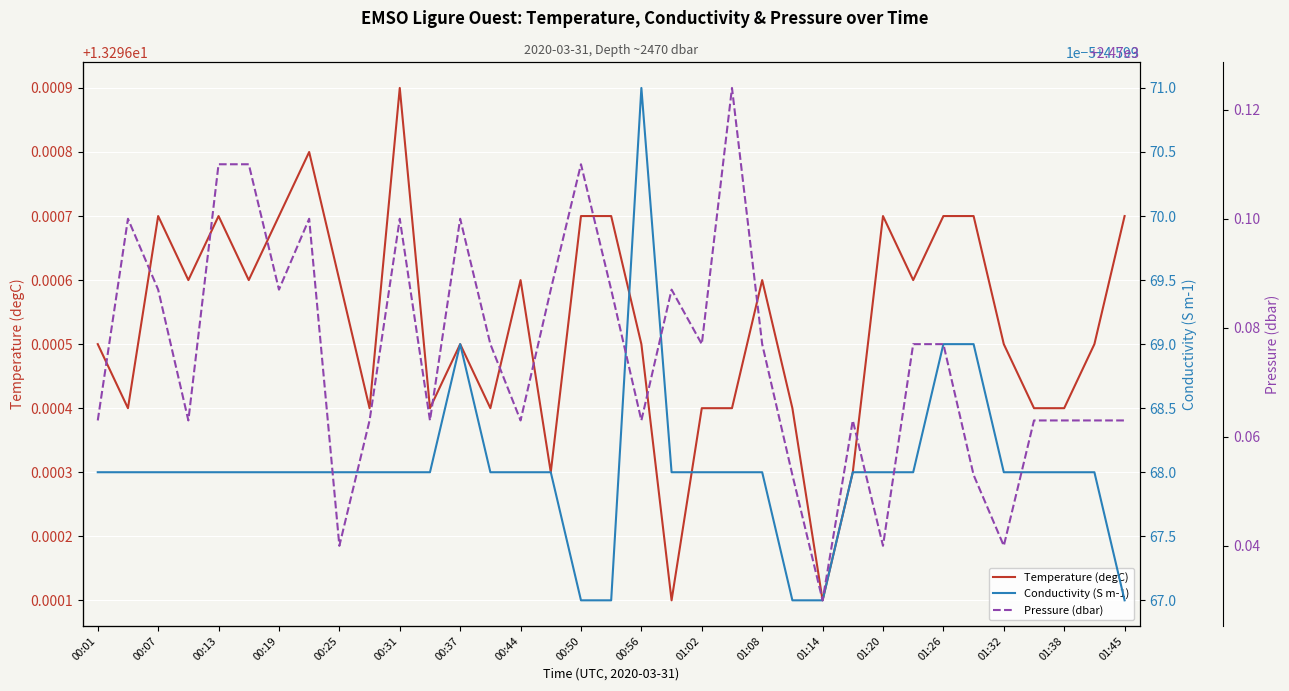

At which label does Temperature (degC) reach its peak?

00:31